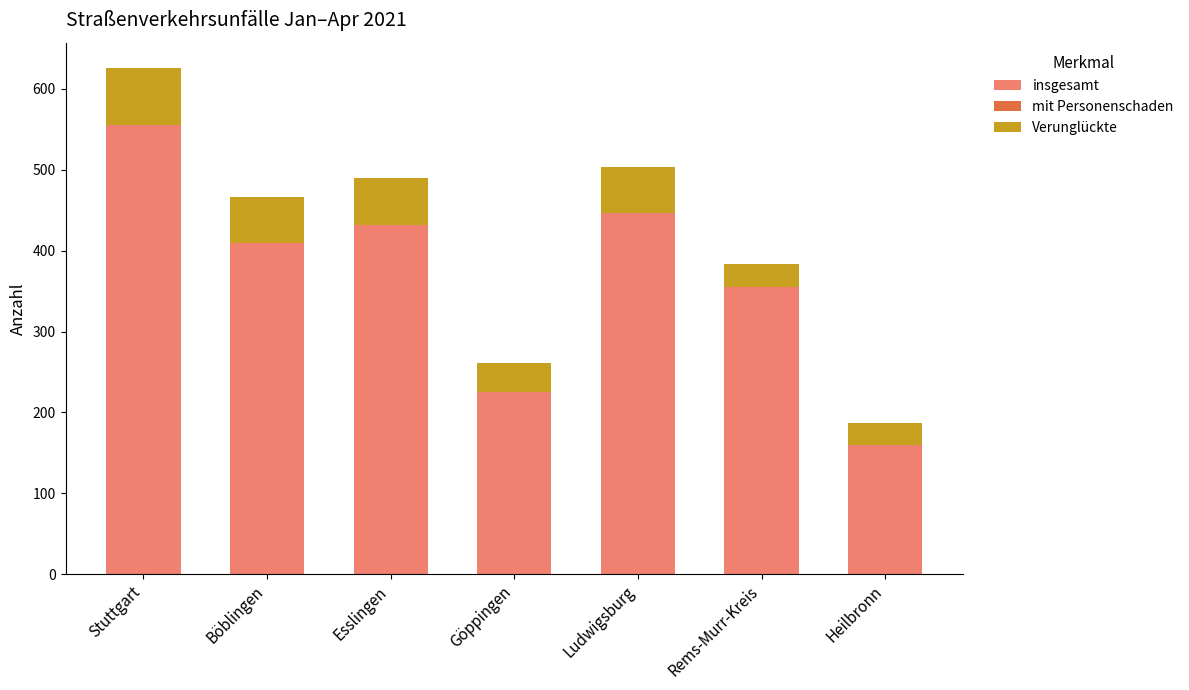

At which label does insgesamt reach its minimum?

Heilbronn